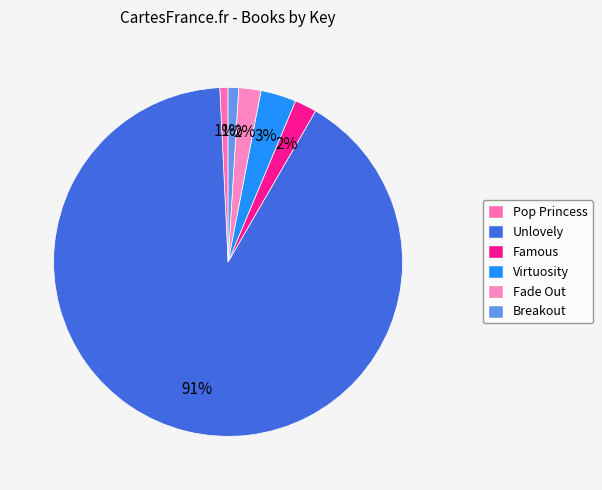

Which category has the smallest portion of the pie?

Pop Princess